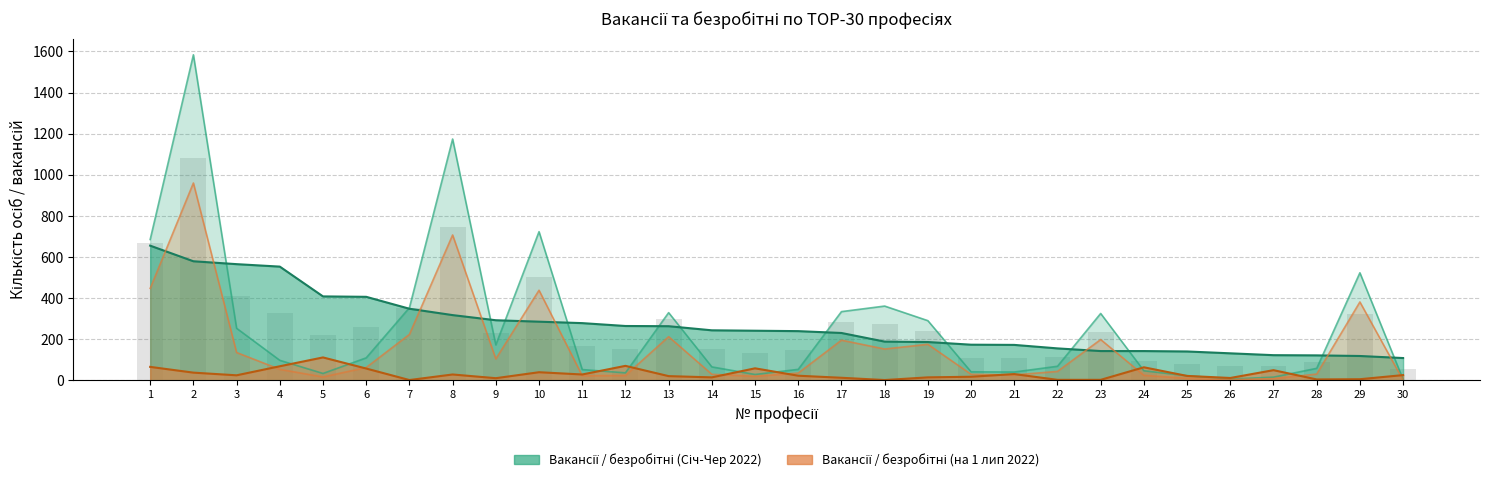

What is the total value across all series at 3?

977